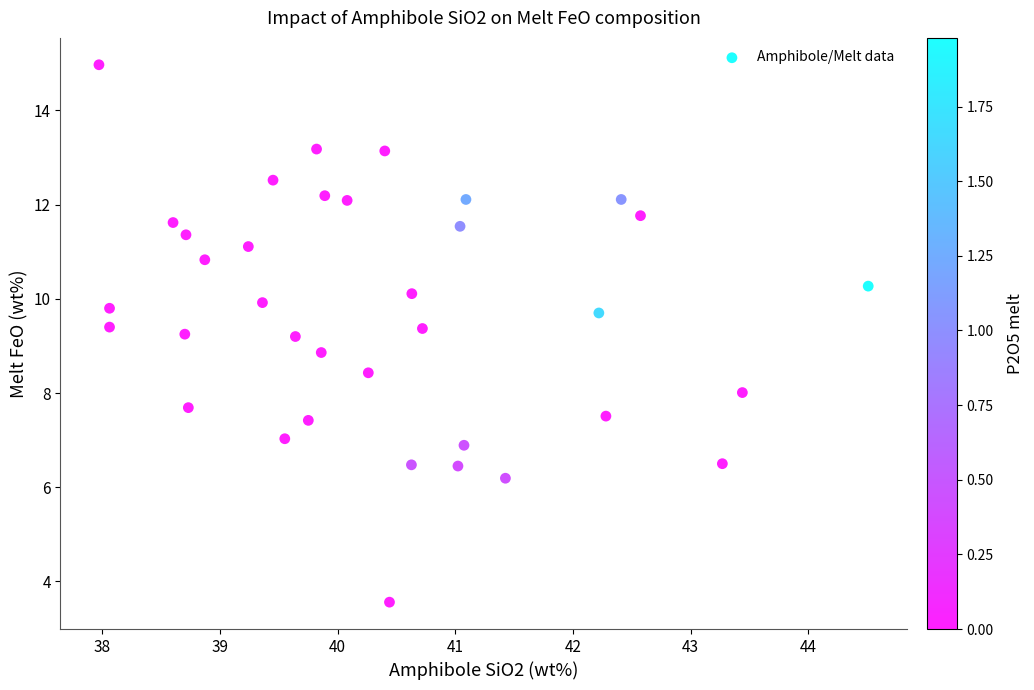

What is the range of Y values (max minus min)?

11.4